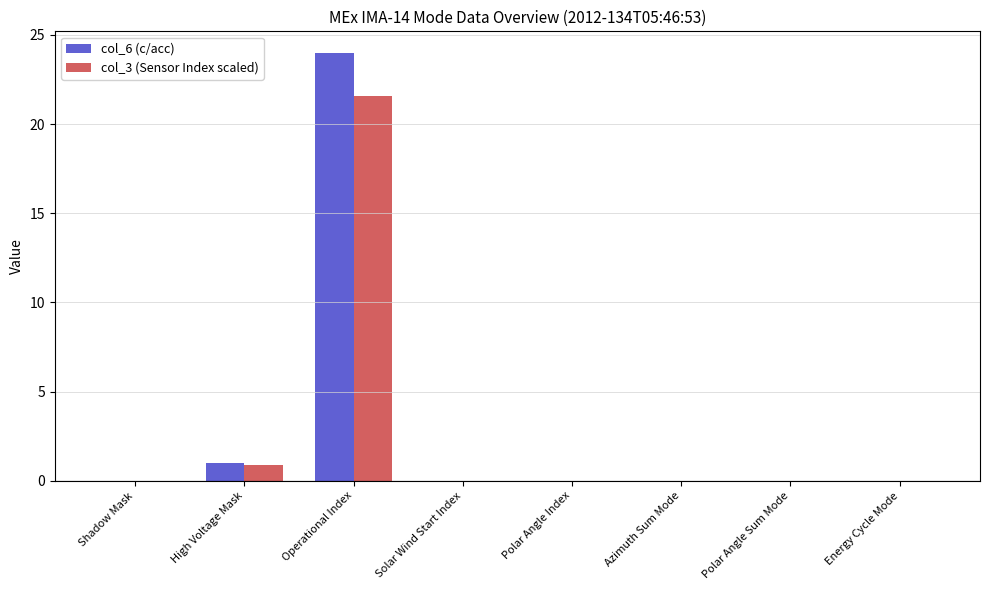

What is the total value across all series at Operational Index?

45.6